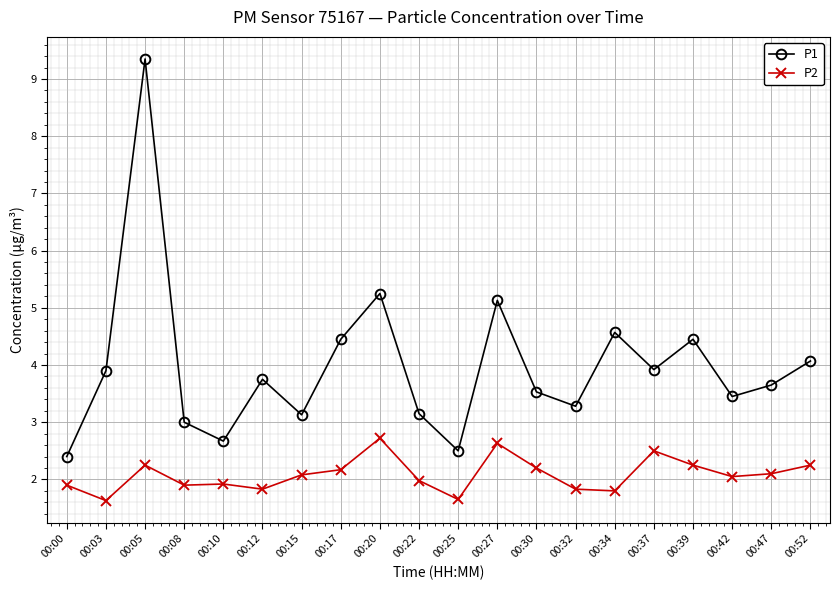

Between 00:12 and 00:47, which series saw the biggest shift?

P2